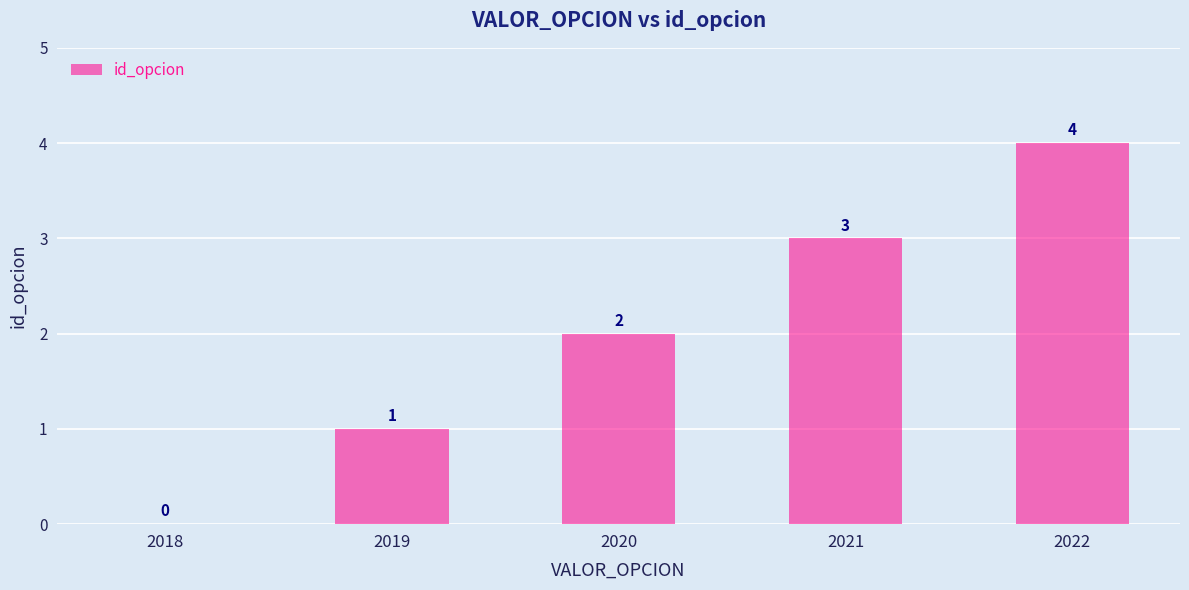

How many distinct data groups are displayed?

1